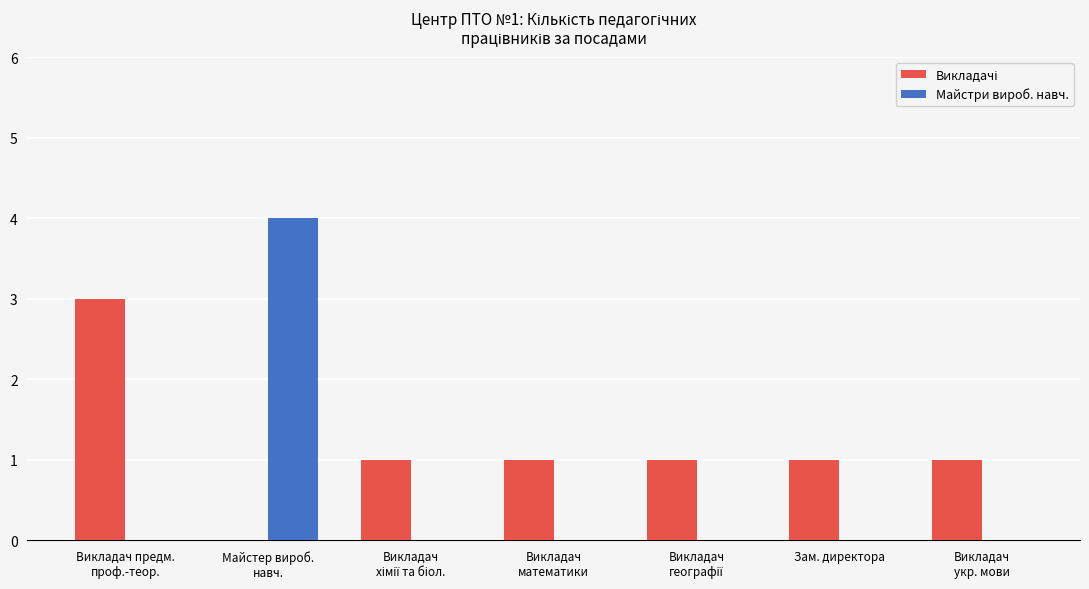

What is the greatest value displayed?

4